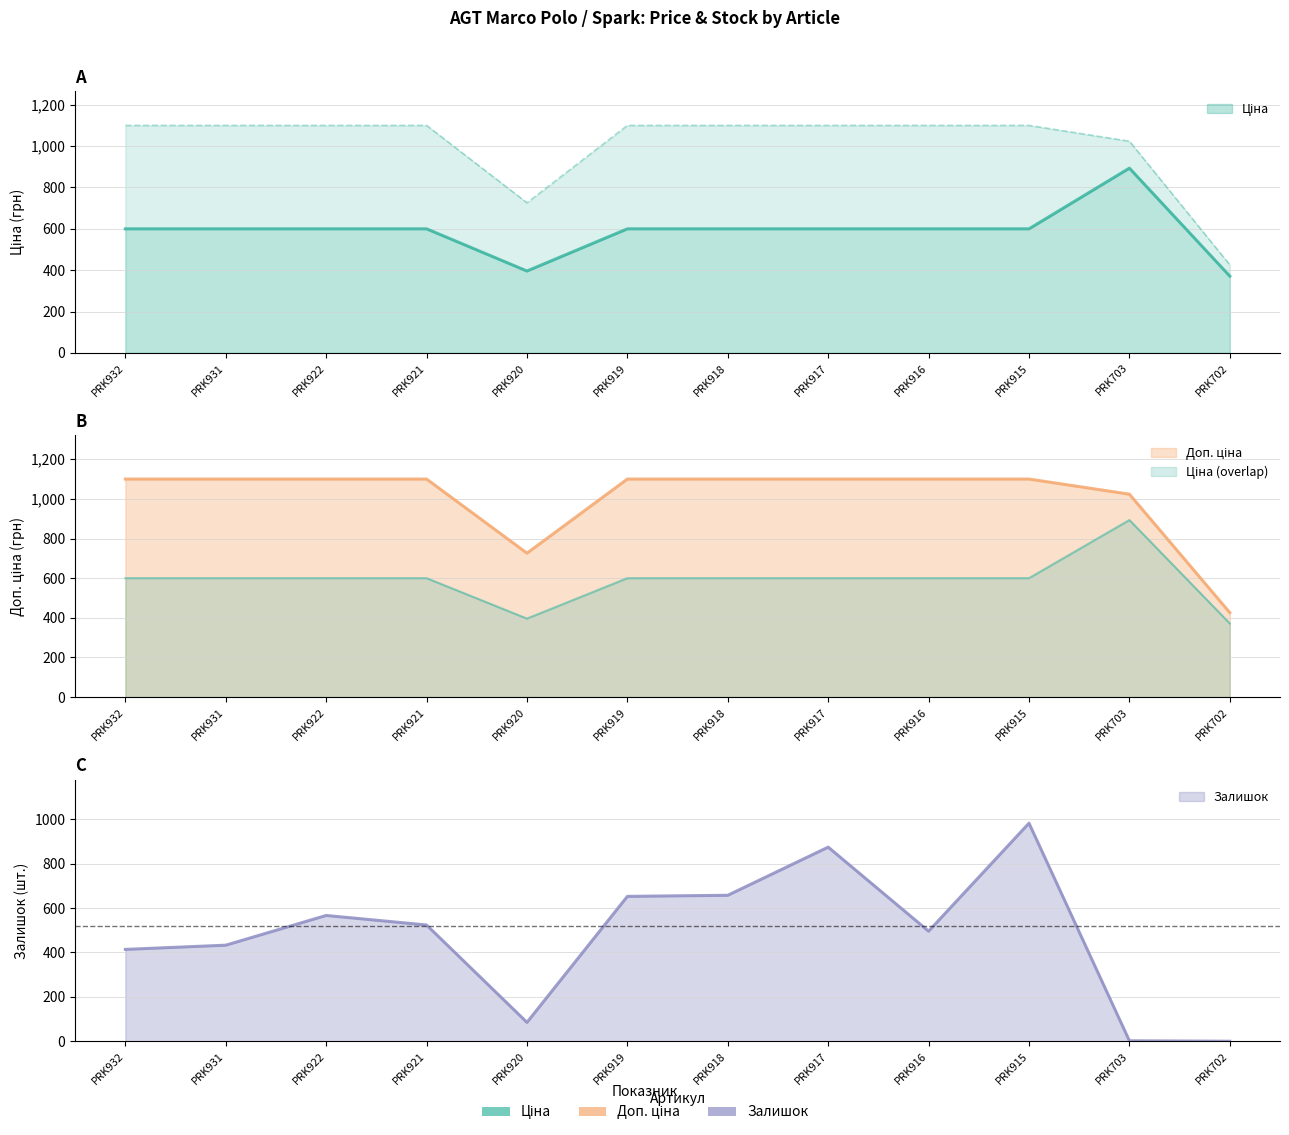

What is the approximate value of Ціна at PRK702?

371.3